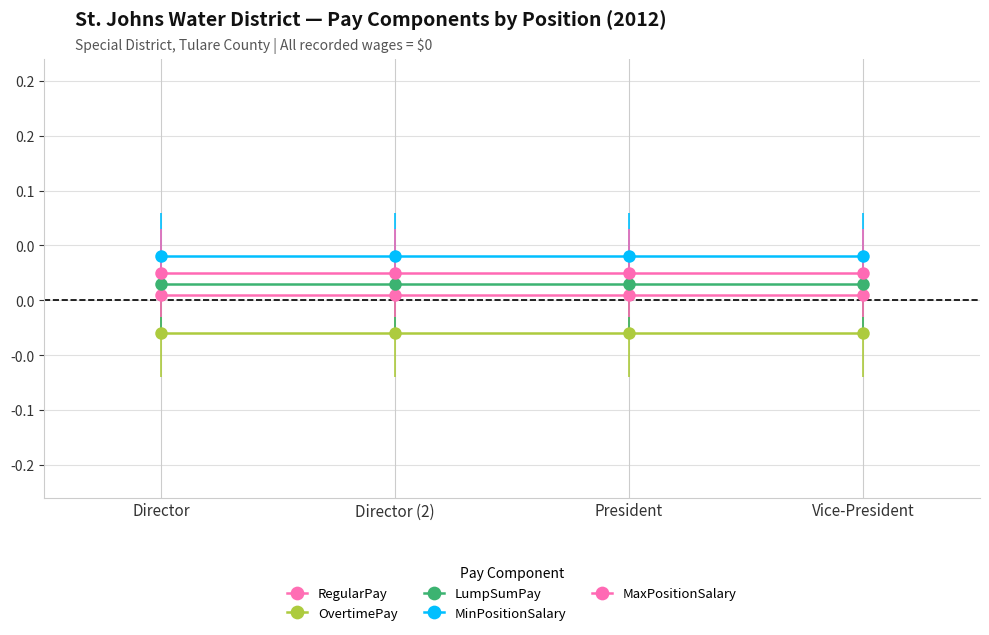

True or false: OvertimePay and RegularPay cross at least once.

False